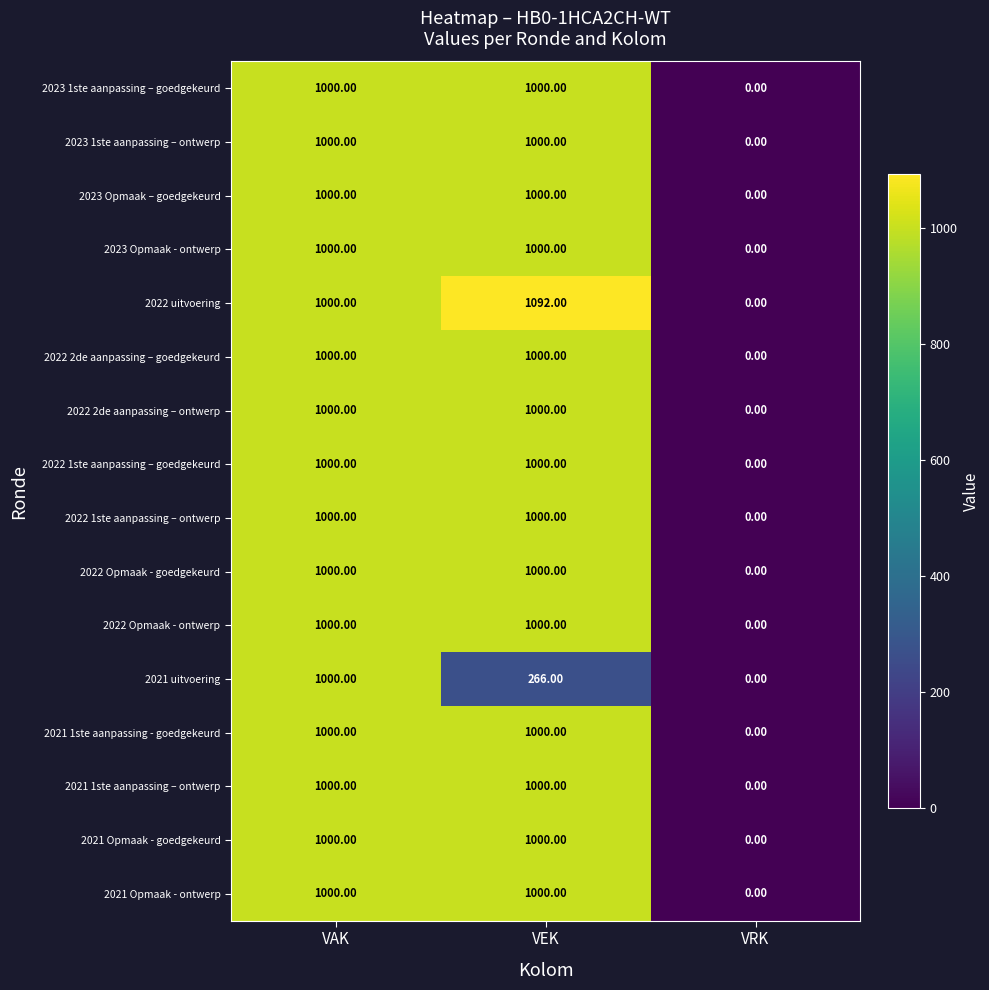

What is the total value across all series at VEK?

15358